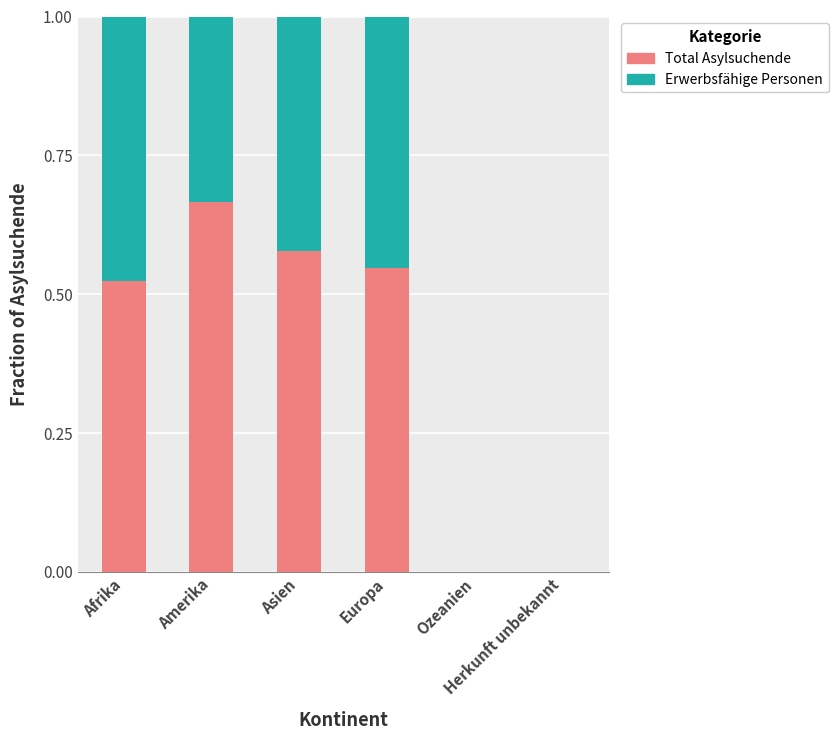

What is the sum of all Total Asylsuchende values?

2.3